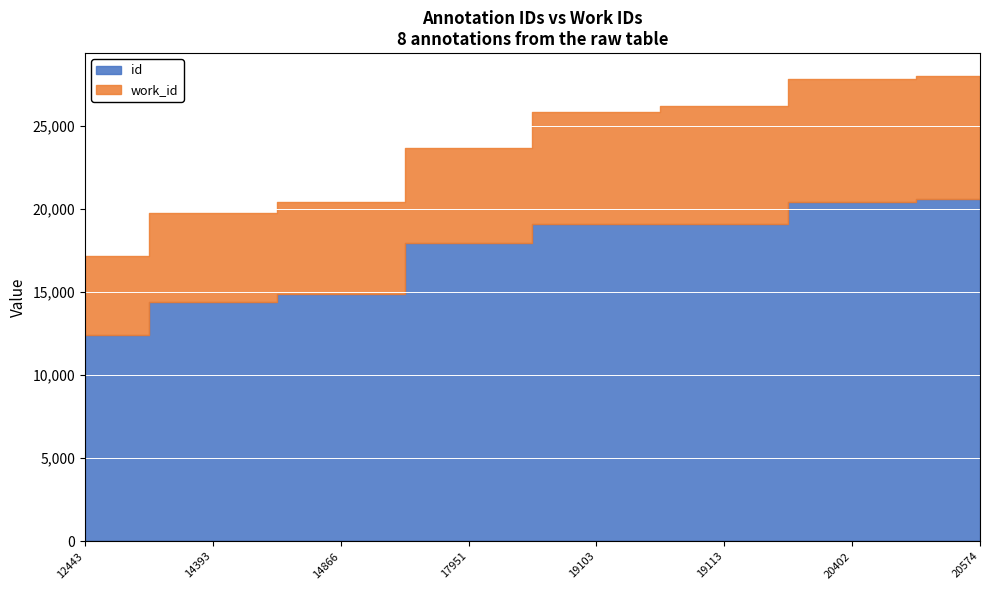

Reading left to right, what are all the values shown in this chart?

work_id: 12443=4718	14393=5366	14866=5562	17951=5751	19103=6753	19113=7075	20402=7400	20574=7411
id: 12443=12443	14393=14393	14866=14866	17951=17951	19103=19103	19113=19113	20402=20402	20574=20574